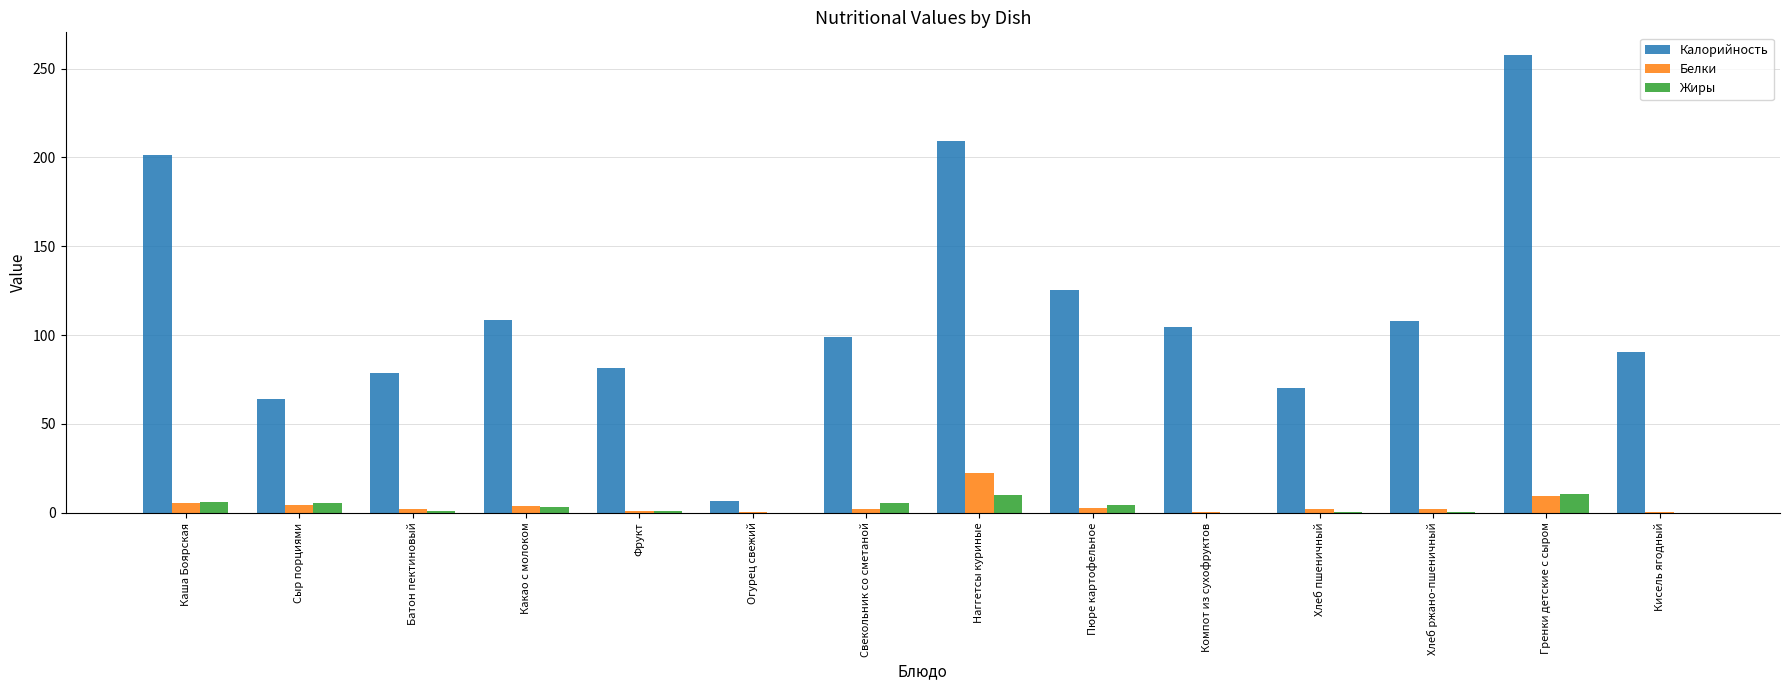

Which series changed the most between Огурец свежий and Кисель ягодный?

Калорийность